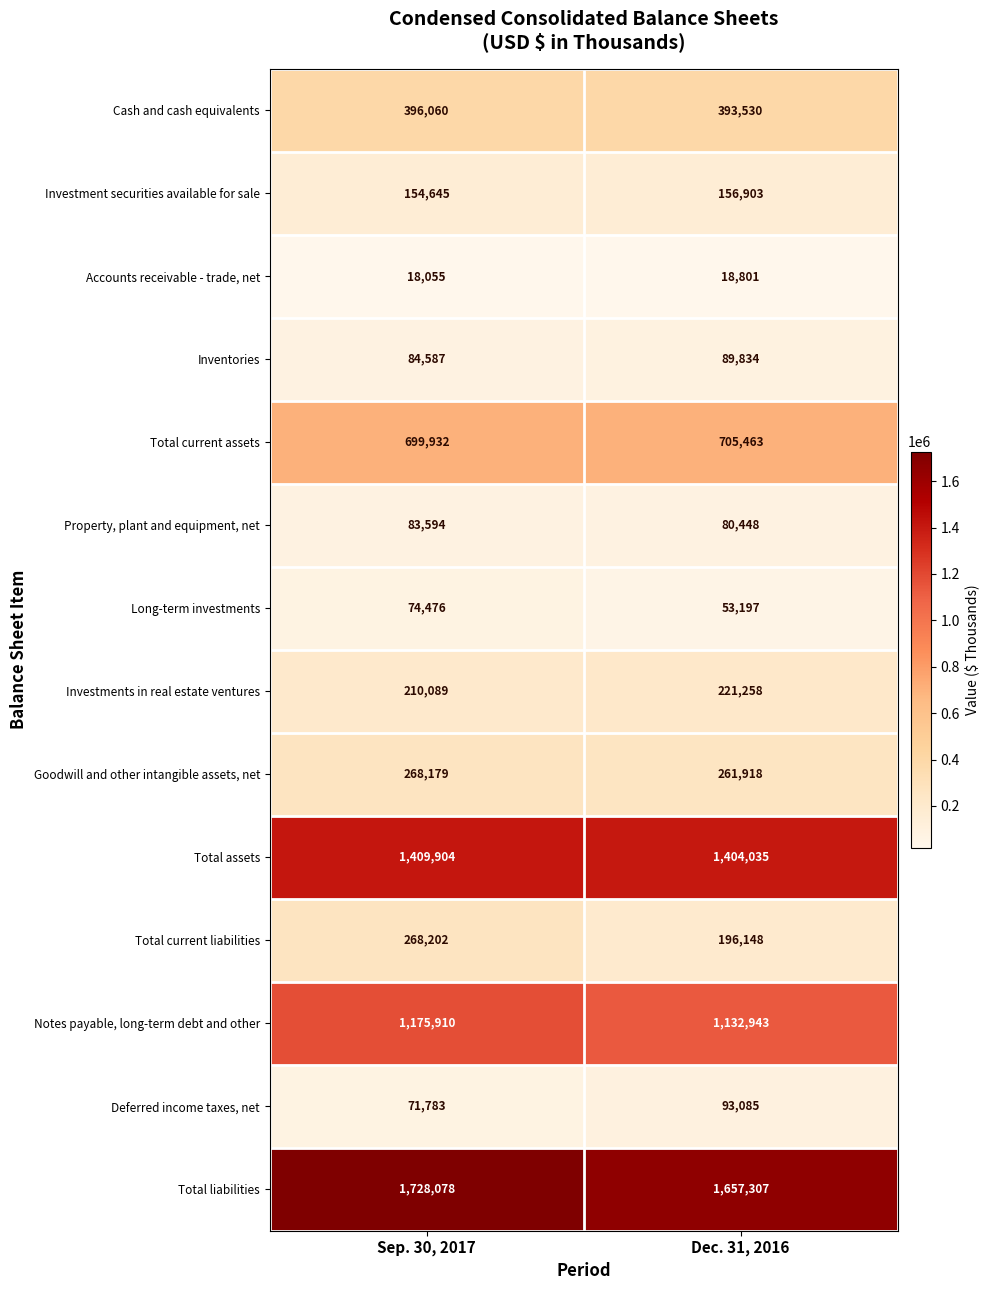

Count the number of data series in this chart.

14